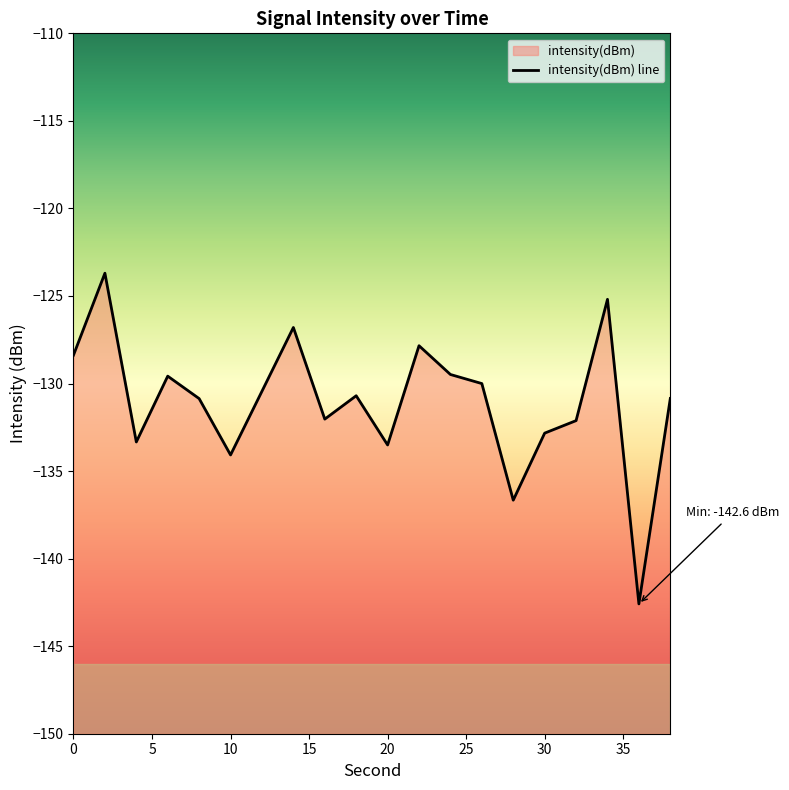

What is the sum of all values?

-2621.0